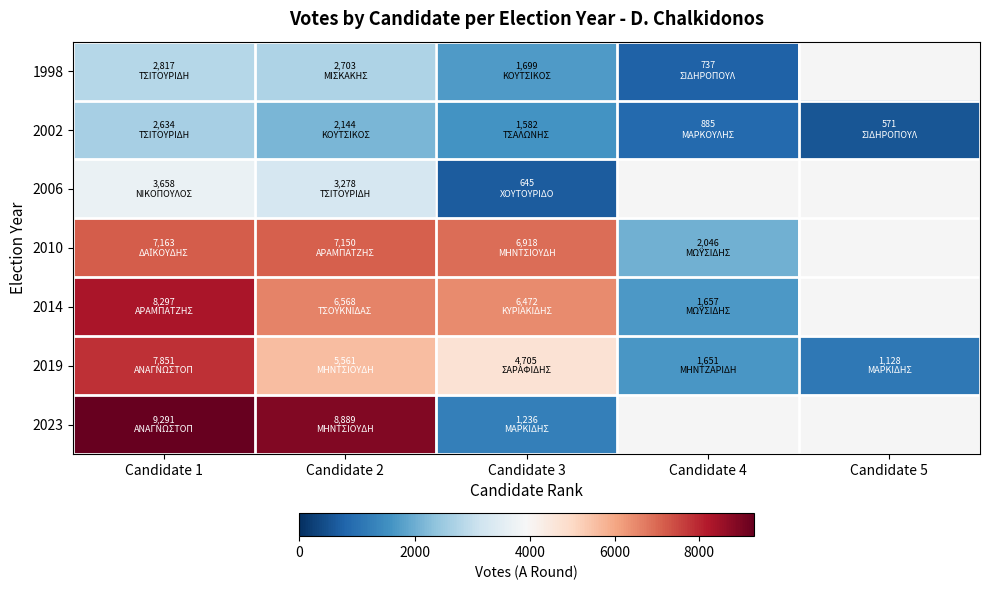

Rank the categories by 2023 value from highest to lowest.

Candidate 1, Candidate 2, Candidate 3, Candidate 4, Candidate 5